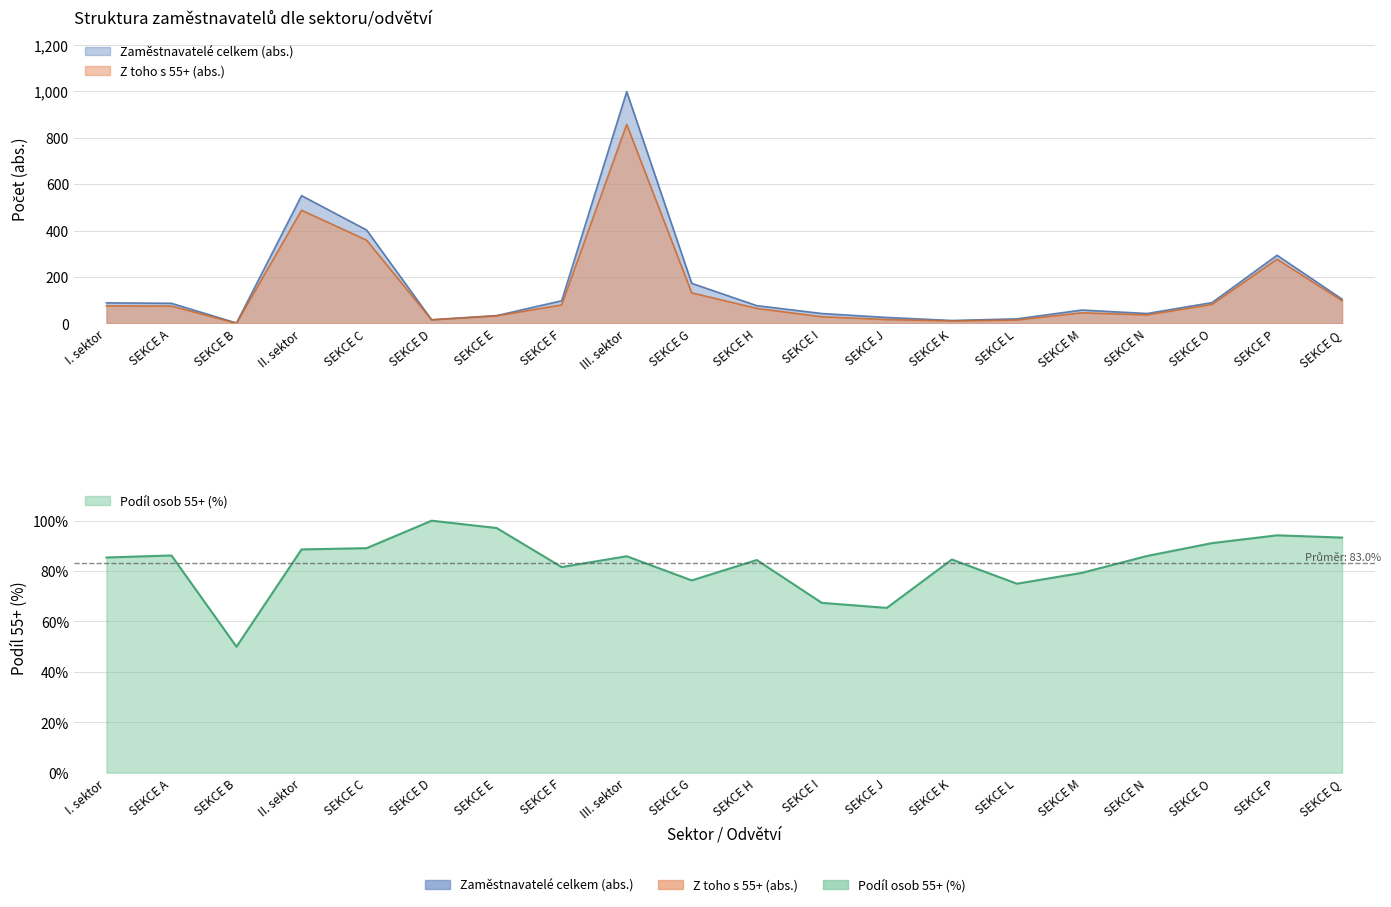

How many data points in Podíl osob 55+ (%) are above 85?

11